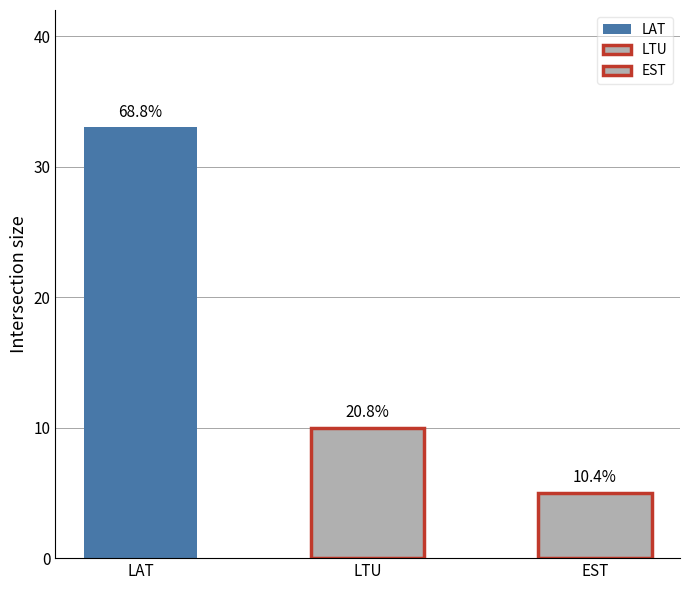

Count the number of categories in the chart.

3